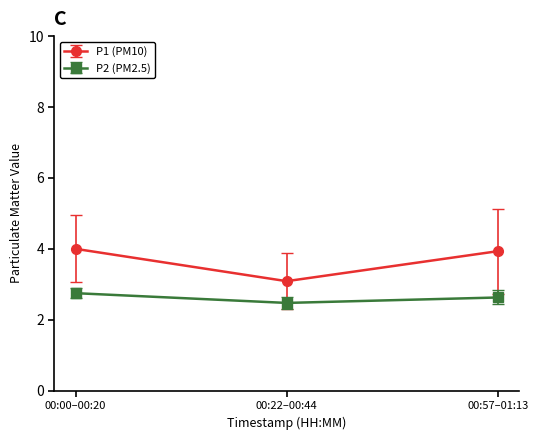

Which series has the largest range (max minus min)?

P1 (PM10)